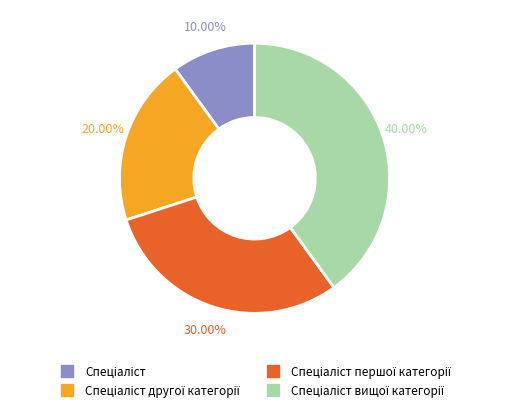

To the nearest percent, what is the average slice percentage?

25%